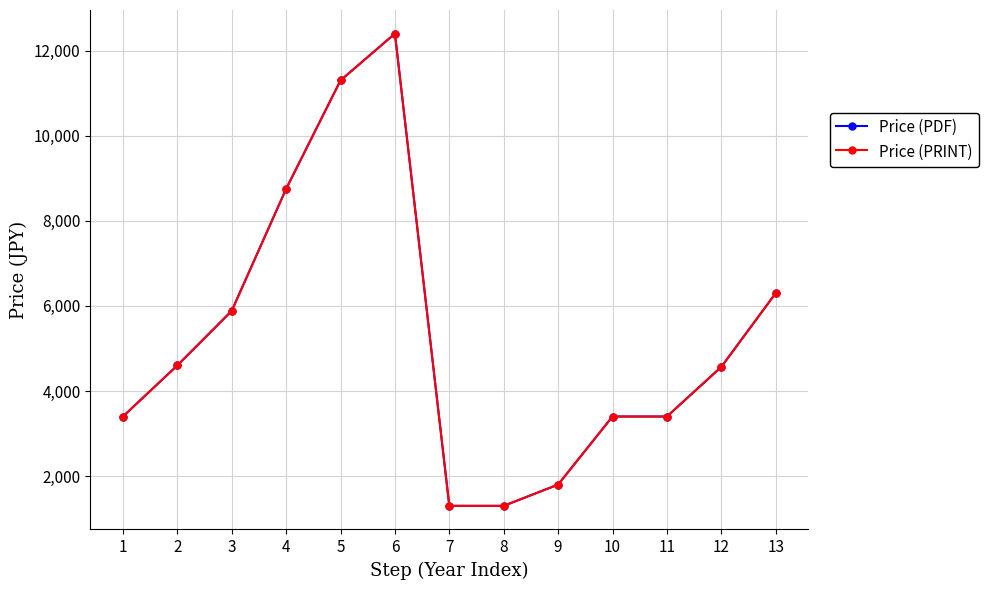

What is the value of the Price (PRINT) point at the 1st from the left?

3400.0